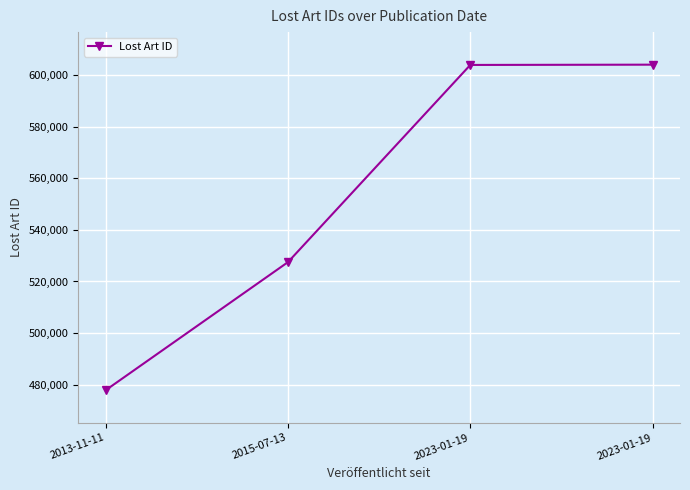

Does the chart have visible grid lines?

Yes